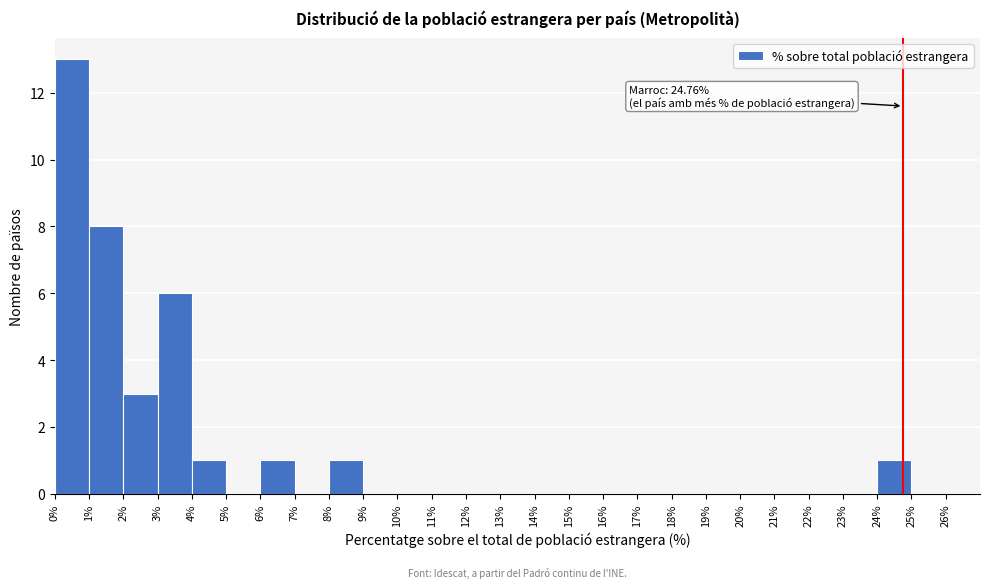

Over which range of the x-axis is the bar tallest?

0% to 1%